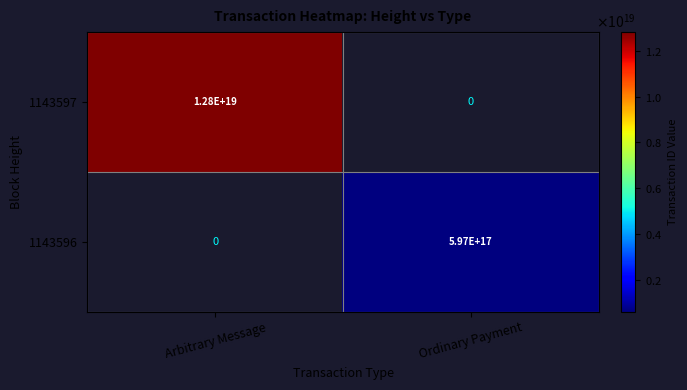

List the series in order of their overall mean, lowest first.

1143596, 1143597